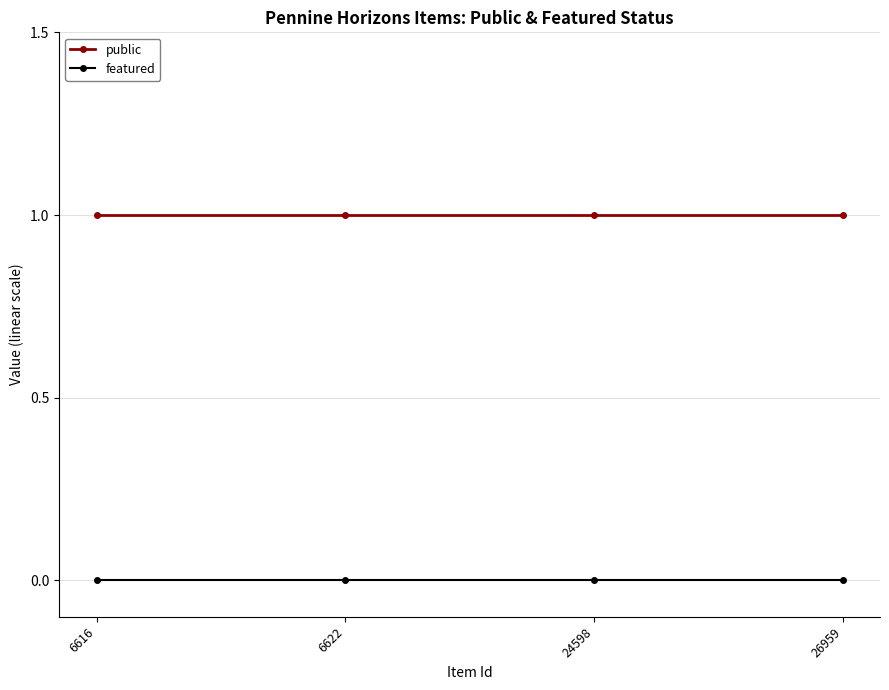

Is the value of featured at 26959 greater than the value of public at 26959?

No